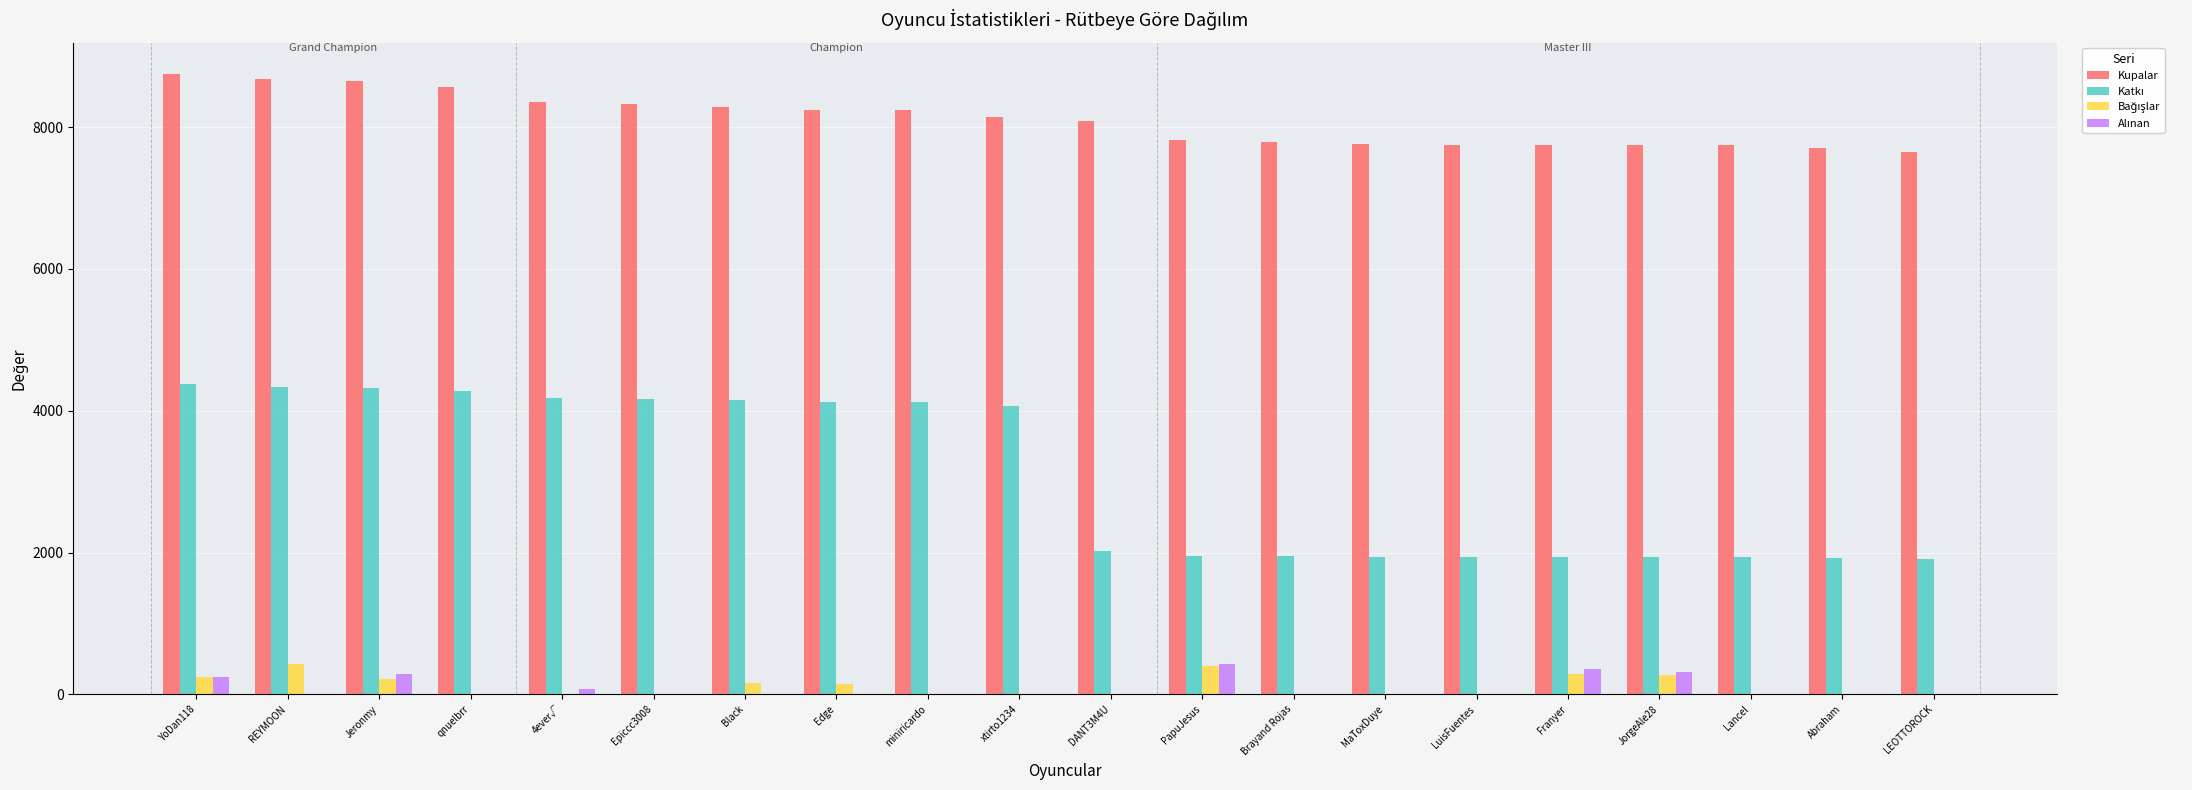

How many series are shown in this chart?

4